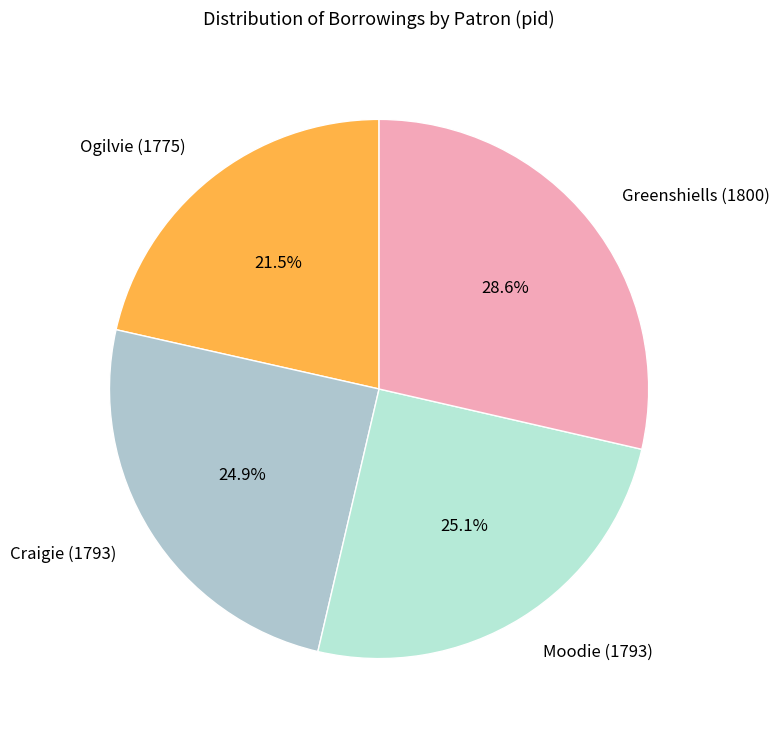

Which has a higher value, Ogilvie (1775) or Craigie (1793)?

Craigie (1793)